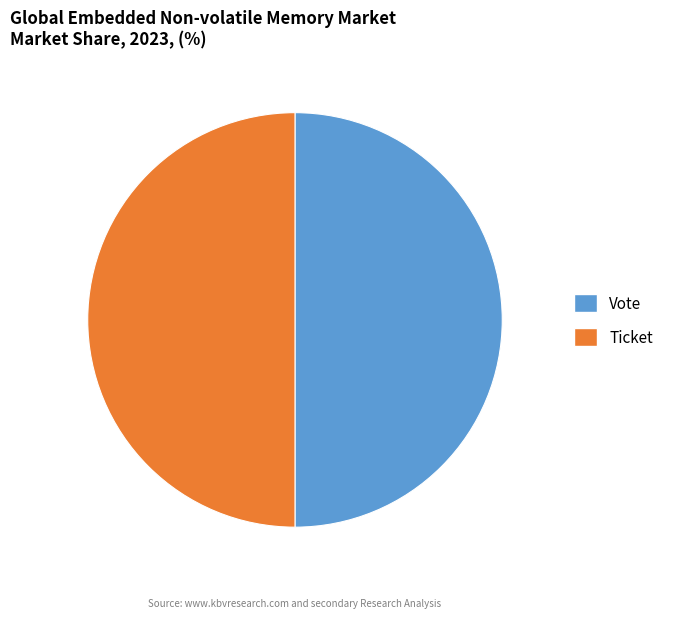

The Vote slice represents 50% of the pie. True or false?

True